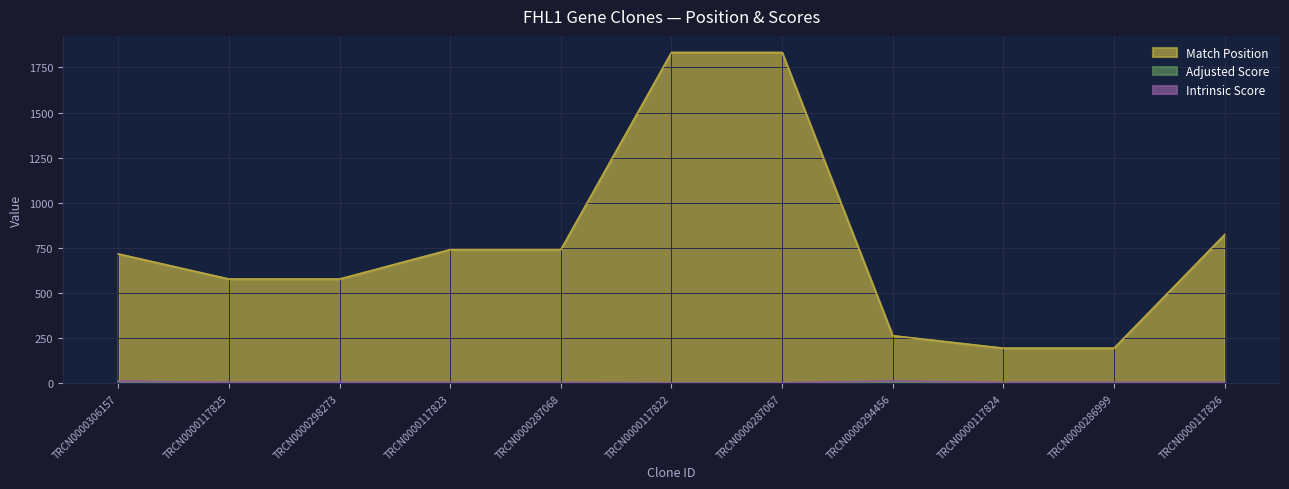

Reading right to left, list all the values displayed in this chart.

Match Position: TRCN0000117826=824.0	TRCN0000286999=195.0	TRCN0000117824=195.0	TRCN0000294456=264.0	TRCN0000287067=1833.0	TRCN0000117822=1833.0	TRCN0000287068=741.0	TRCN0000117823=741.0	TRCN0000298273=578.0	TRCN0000117825=578.0	TRCN0000306157=717.0
Adjusted Score: TRCN0000117826=2.5	TRCN0000286999=2.5	TRCN0000117824=2.5	TRCN0000294456=6.6	TRCN0000287067=1.8	TRCN0000117822=1.8	TRCN0000287068=3.0	TRCN0000117823=3.0	TRCN0000298273=3.0	TRCN0000117825=3.0	TRCN0000306157=9.2
Intrinsic Score: TRCN0000117826=5.0	TRCN0000286999=5.0	TRCN0000117824=5.0	TRCN0000294456=13.2	TRCN0000287067=3.0	TRCN0000117822=3.0	TRCN0000287068=5.0	TRCN0000117823=5.0	TRCN0000298273=5.0	TRCN0000117825=5.0	TRCN0000306157=13.2